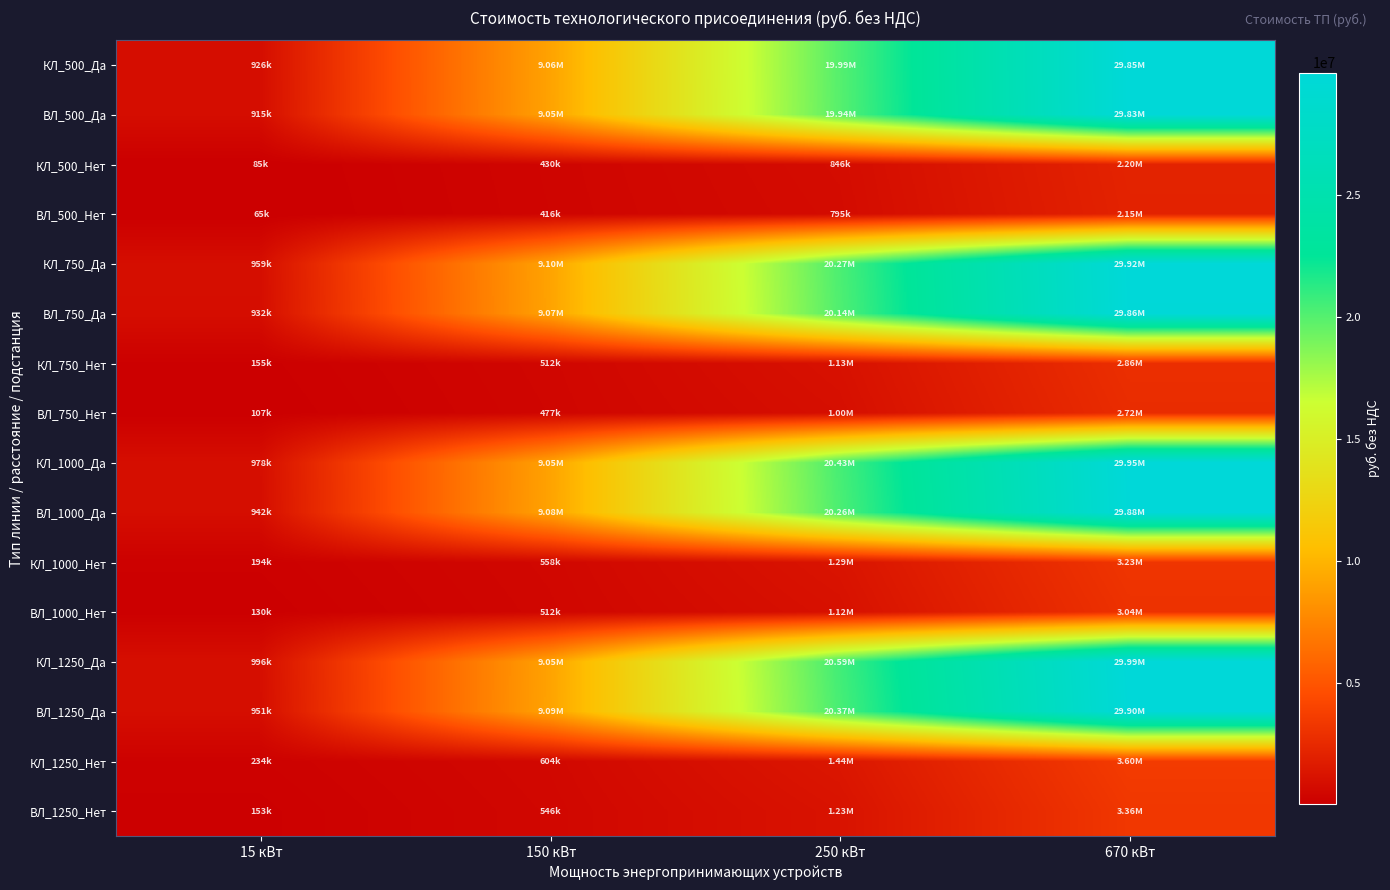

Which series changed the most between 150 кВт and 670 кВт?

КЛ_1250_Да